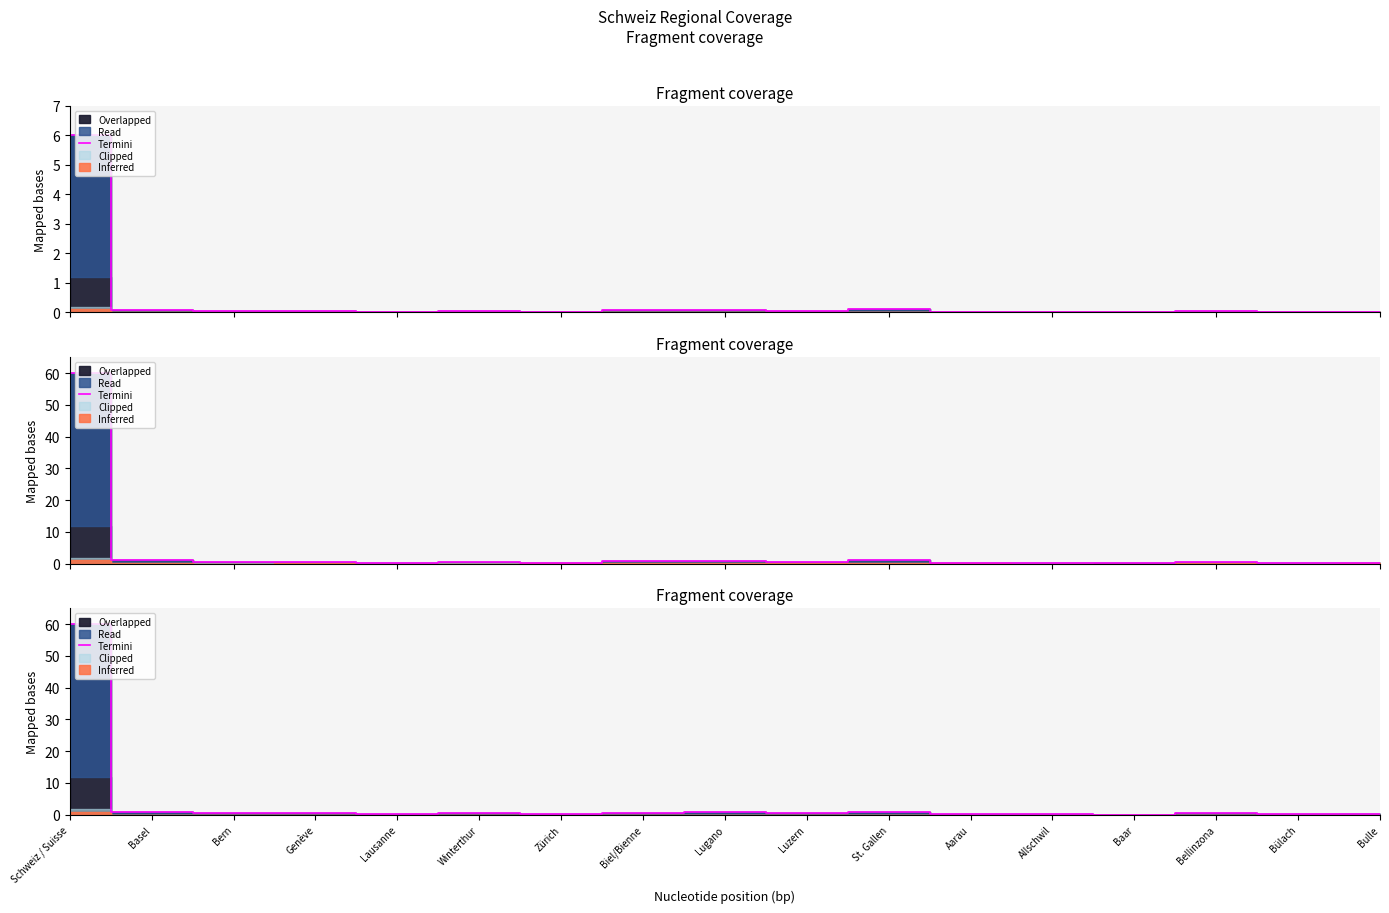

How many categories are shown in the chart?

17